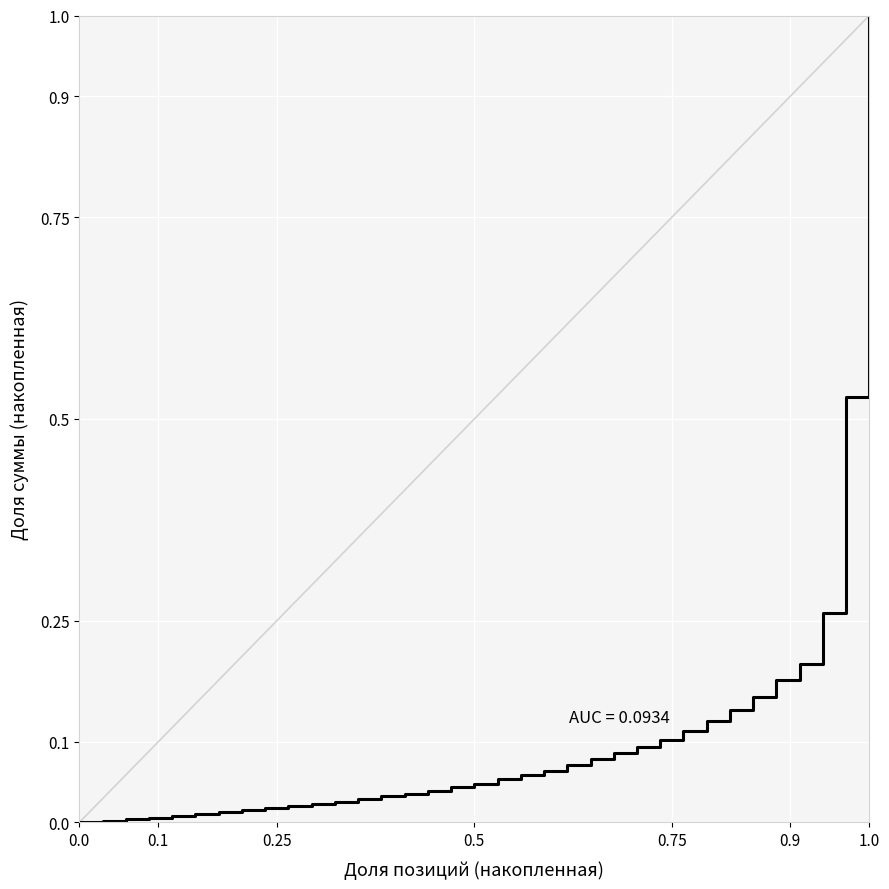

What is the difference between the maximum and minimum values?

1.0